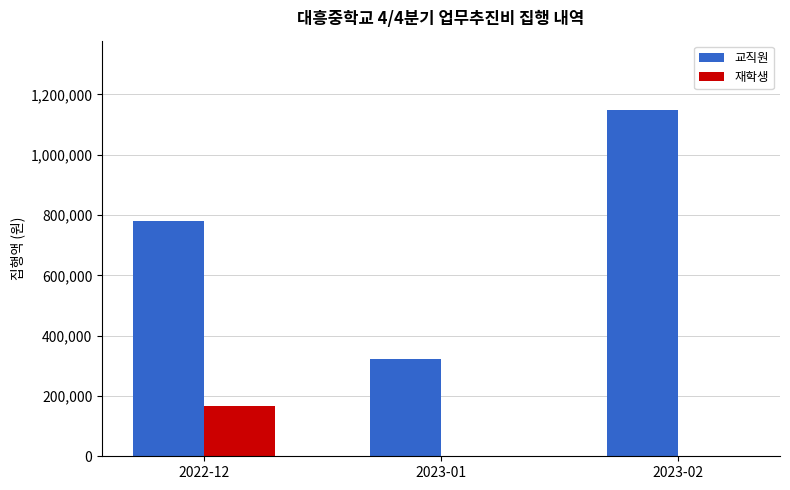

What is the sum of all 재학생 values?

167790